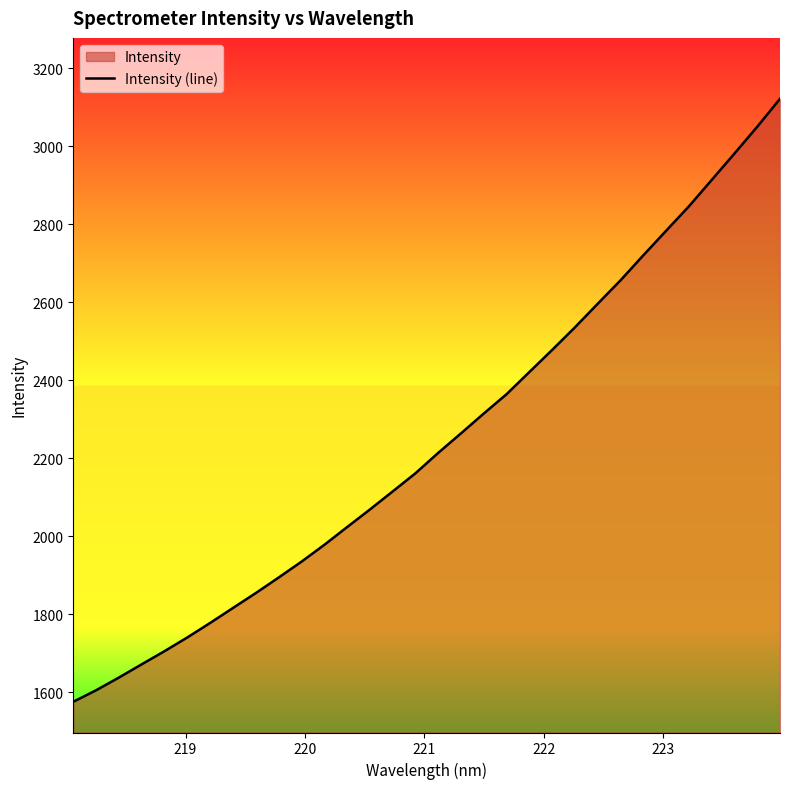

How many lines are shown in the chart?

1